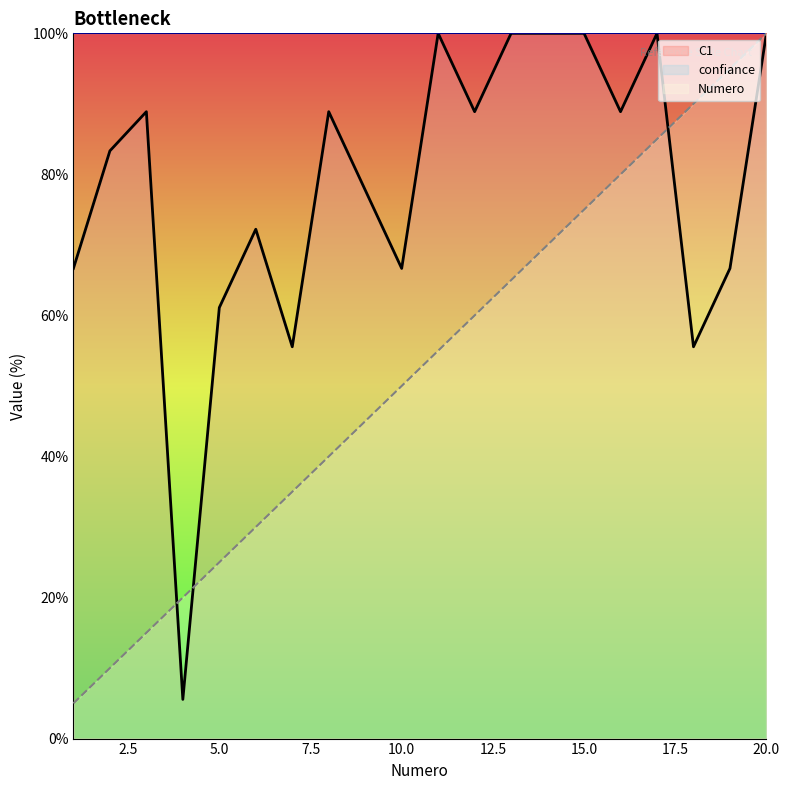

Reading left to right, list all the values displayed in this chart.

C1: 1=66.7	2=83.3	3=88.9	4=5.6	5=61.1	6=72.2	7=55.6	8=88.9	9=77.8	10=66.7	11=100.0	12=88.9	13=100.0	14=100.0	15=100.0	16=88.9	17=100.0	18=55.6	19=66.7	20=100.0
Numero: 1=5.0	2=10.0	3=15.0	4=20.0	5=25.0	6=30.0	7=35.0	8=40.0	9=45.0	10=50.0	11=55.0	12=60.0	13=65.0	14=70.0	15=75.0	16=80.0	17=85.0	18=90.0	19=95.0	20=100.0